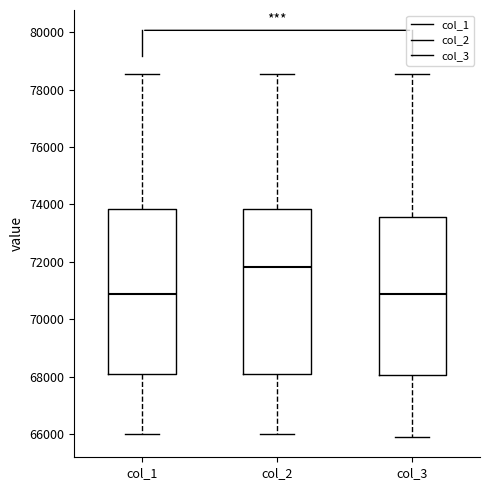

Reading left to right, read every box against the y-axis: the position of its median line, the range the box covers, and the ends of its whiskers. The values are not printed on the chart, so give them approximately, as read against the axis.

col_1: median 70800, box 68200 to 73800, whiskers 66000 to 78600
col_2: median 71800, box 68200 to 73800, whiskers 66000 to 78600
col_3: median 70800, box 68000 to 73600, whiskers 66000 to 78600